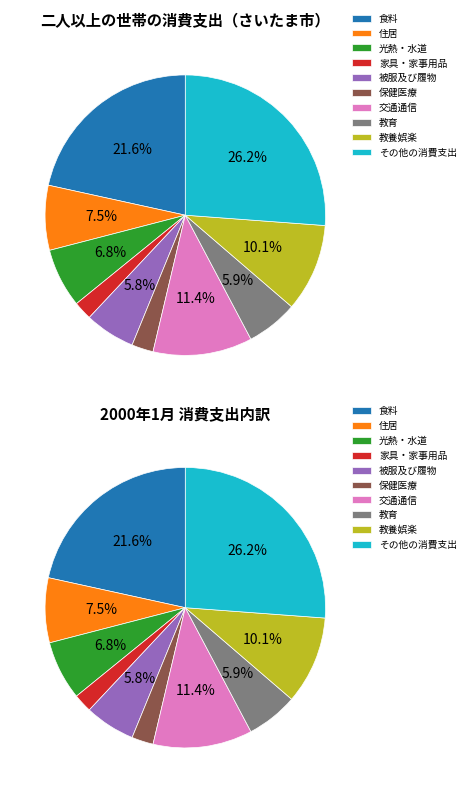

True or false: 教育 accounts for 18% of the total.

False